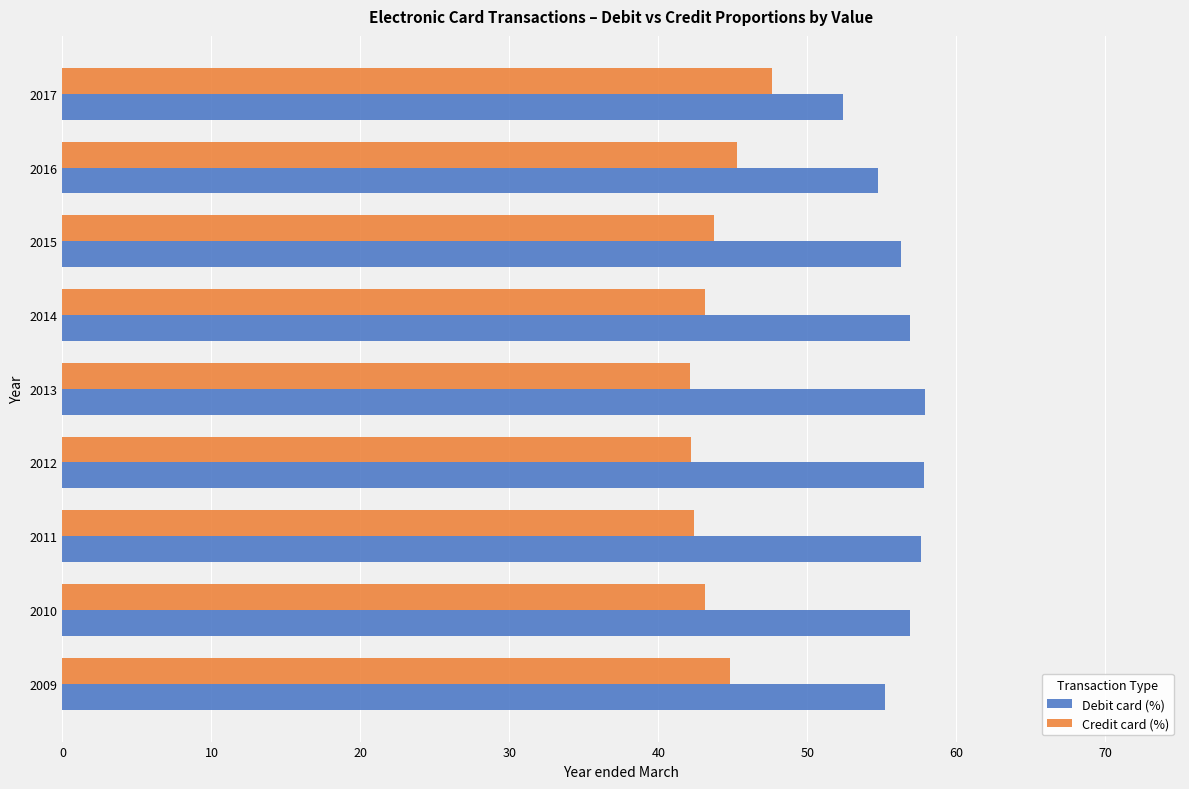

What is the difference between the highest and lowest values at 2012?

15.6